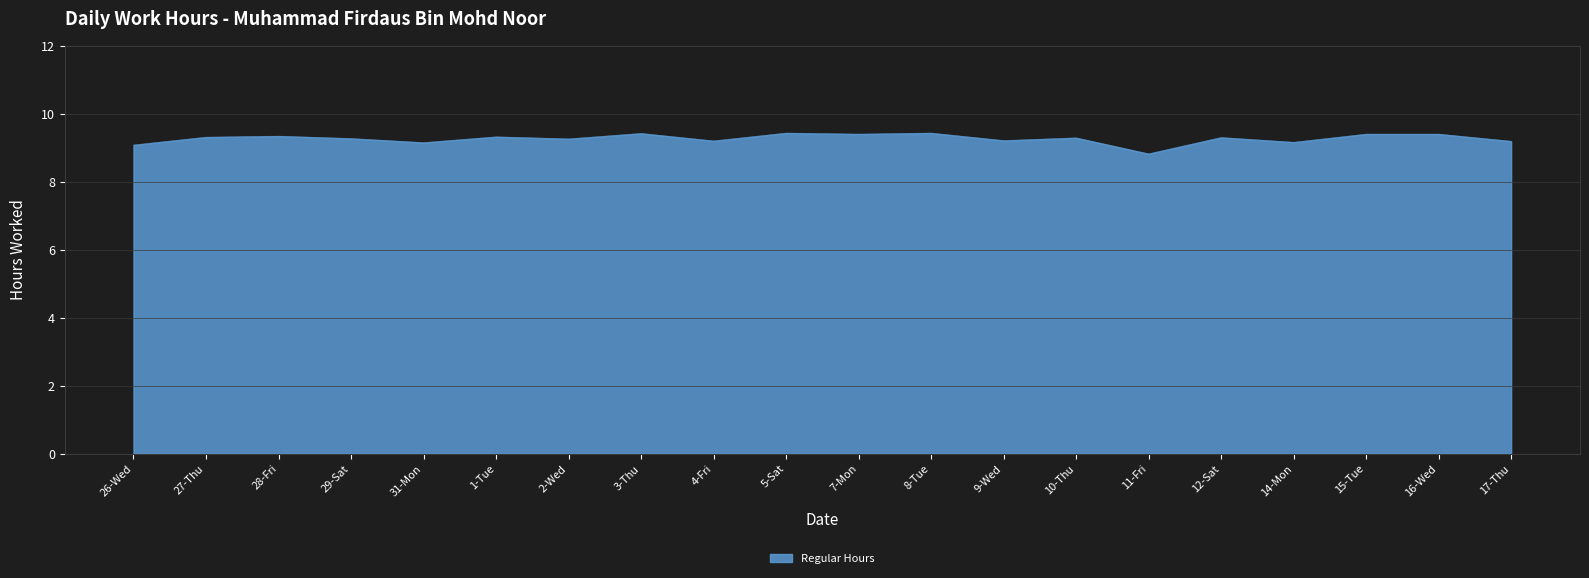

What is the ratio of the value at 27-Thu to the value at 17-Thu?

1.0